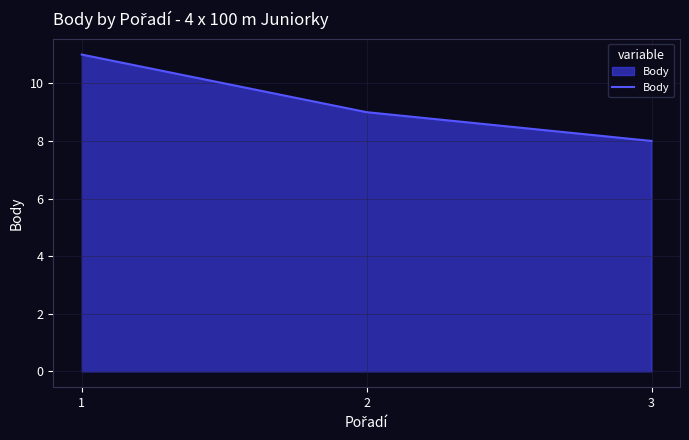

How many values are between 8 and 11?

3